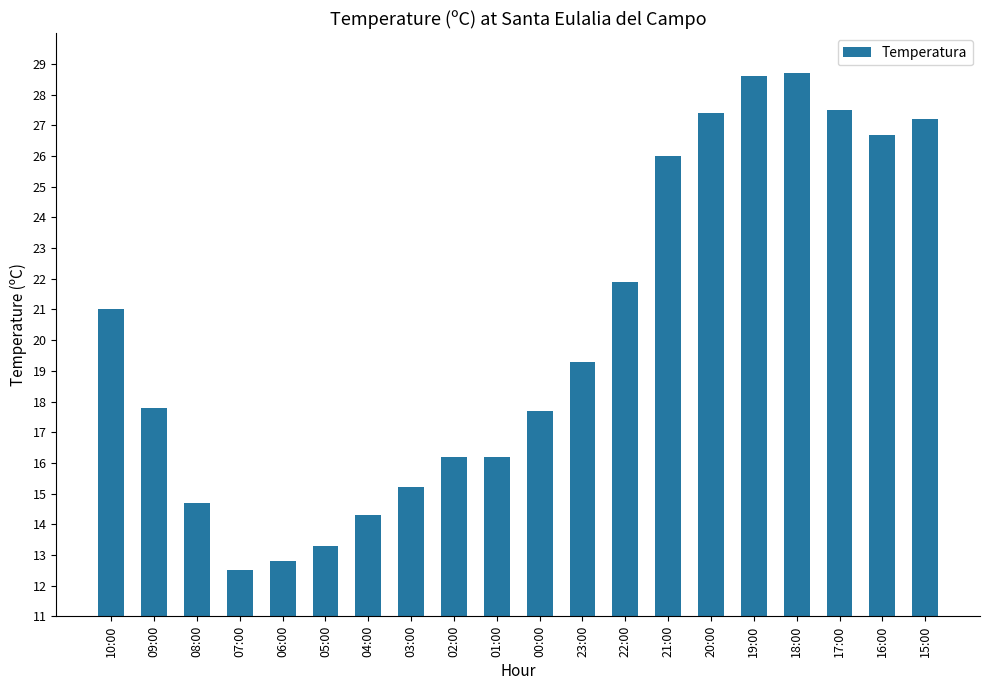

The value at 20:00 is 36.4. True or false?

False